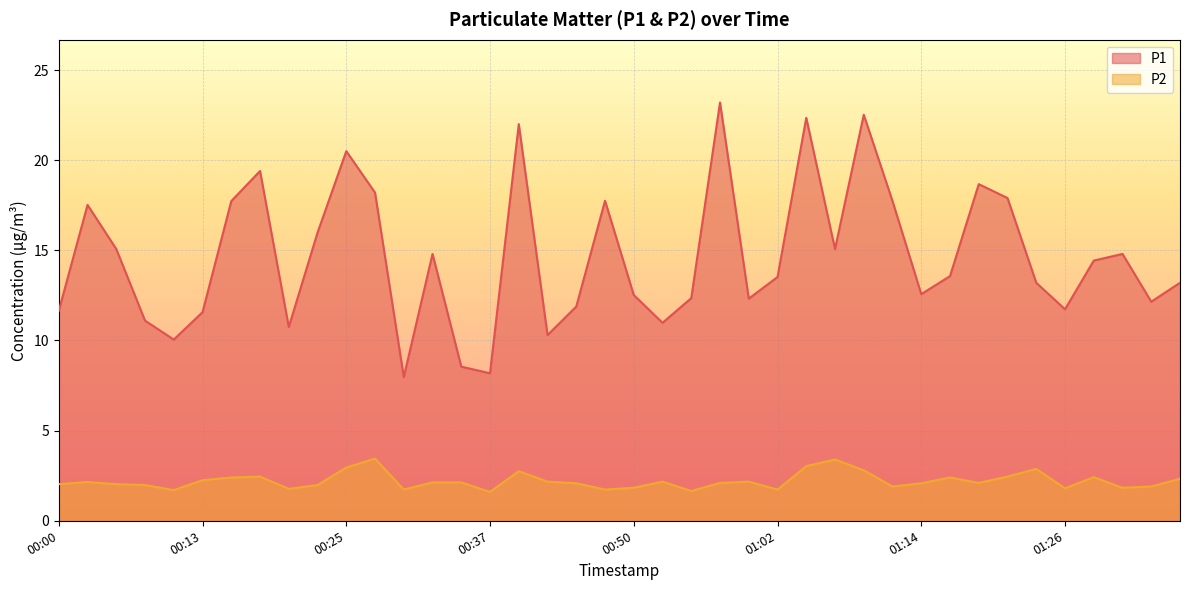

What is the minimum value shown in the chart?

1.6